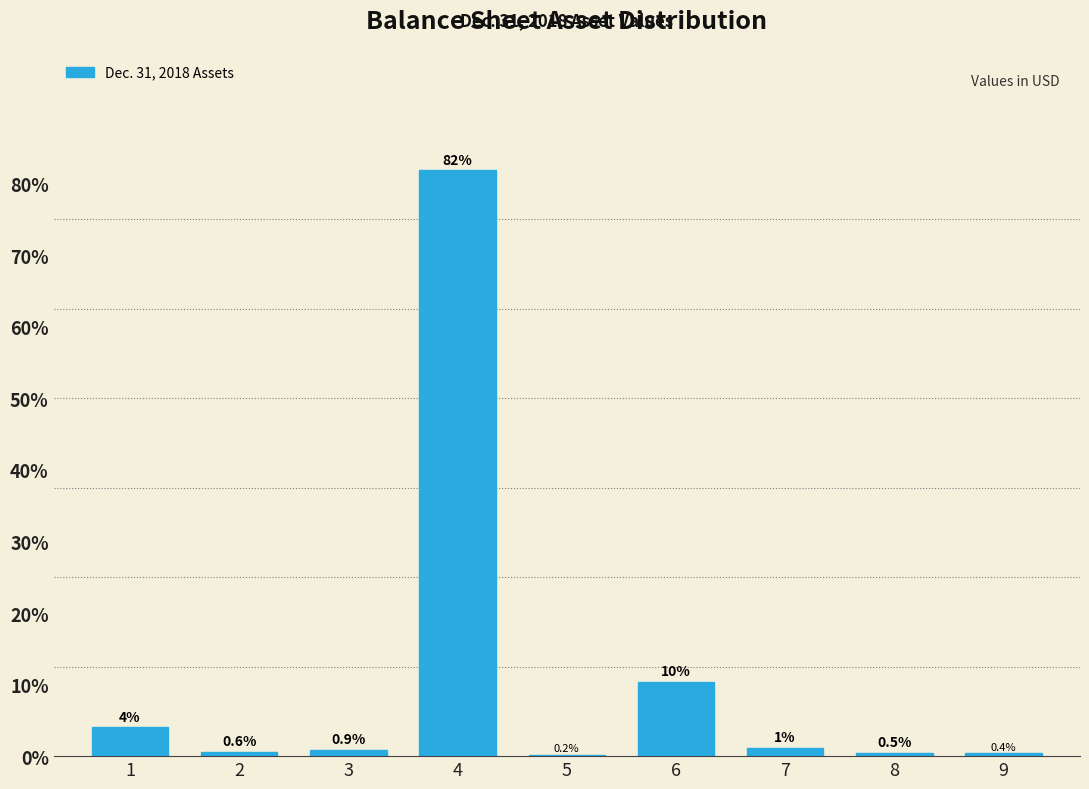

What value does the data have at 9?

0.4